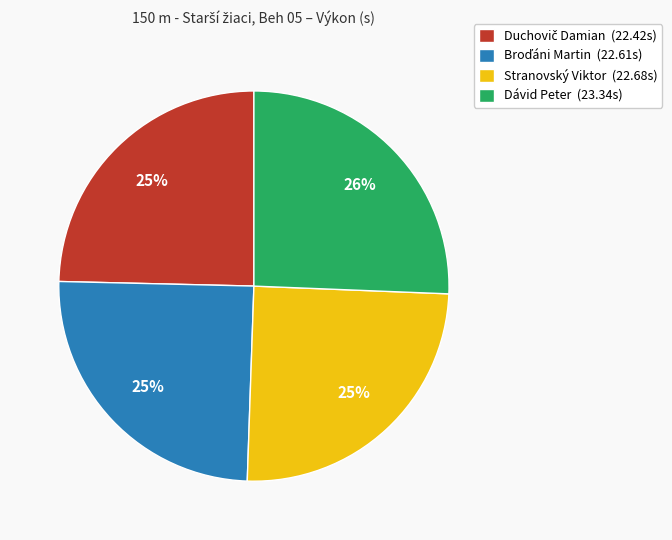

To the nearest percent, what is the average slice percentage?

25%